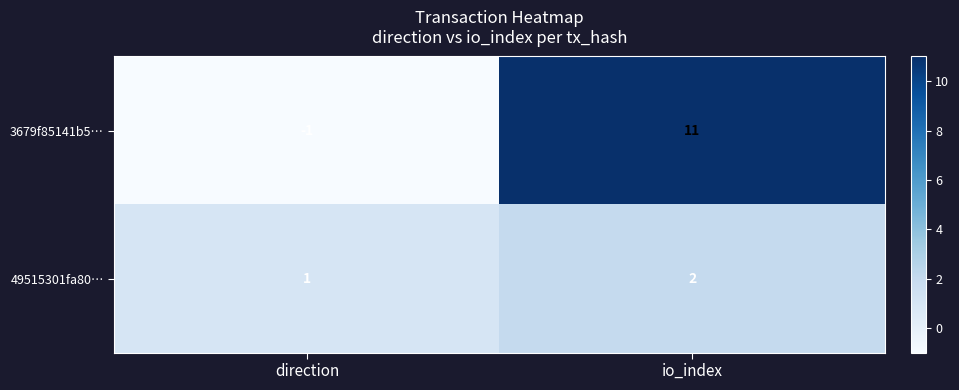

At which label does 49515301fa80… reach its peak?

io_index